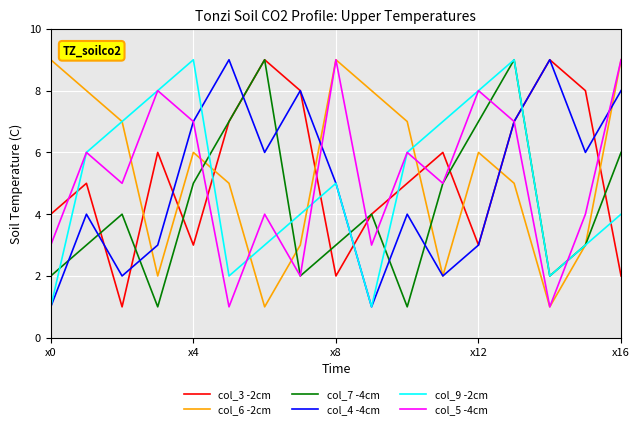

Reading left to right, what are all the values shown in this chart?

col_3 -2cm: 4	5	1	6	3	7	9	8	2	4	5	6	3	7	9	8	2
col_6 -2cm: 9	8	7	2	6	5	1	3	9	8	7	2	6	5	1	3	9
col_7 -4cm: 2	3	4	1	5	7	9	2	3	4	1	5	7	9	2	3	6
col_4 -4cm: 1	4	2	3	7	9	6	8	5	1	4	2	3	7	9	6	8
col_9 -2cm: 1	6	7	8	9	2	3	4	5	1	6	7	8	9	2	3	4
col_5 -4cm: 3	6	5	8	7	1	4	2	9	3	6	5	8	7	1	4	9